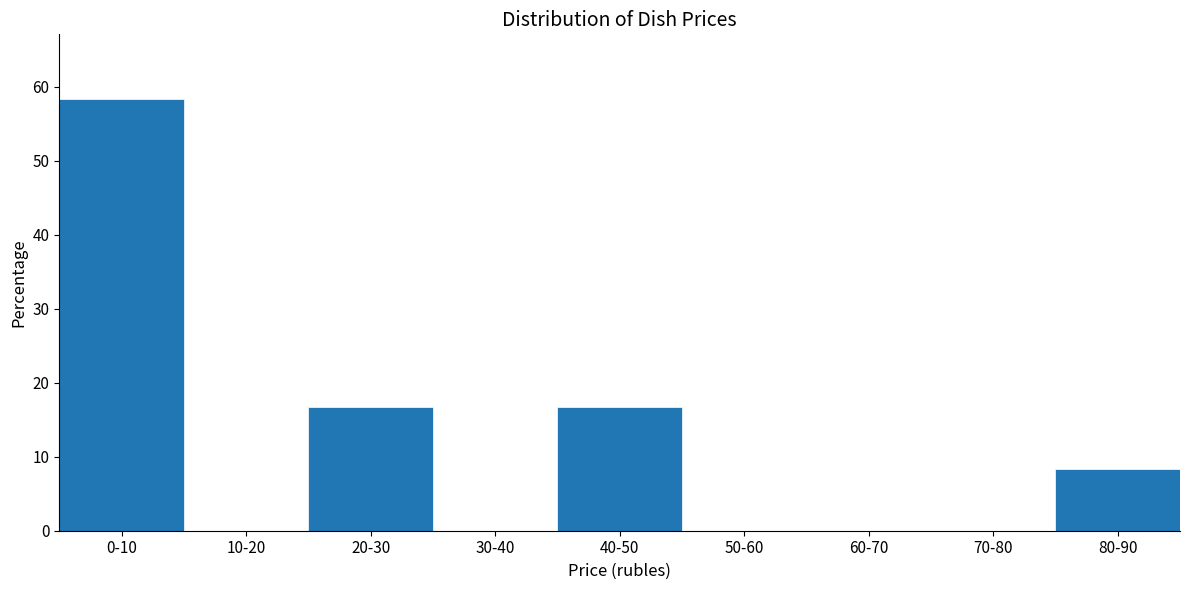

Reading left to right, extract all data points from this chart.

0-10=58.3	10-20=0.0	20-30=16.7	30-40=0.0	40-50=16.7	50-60=0.0	60-70=0.0	70-80=0.0	80-90=8.3